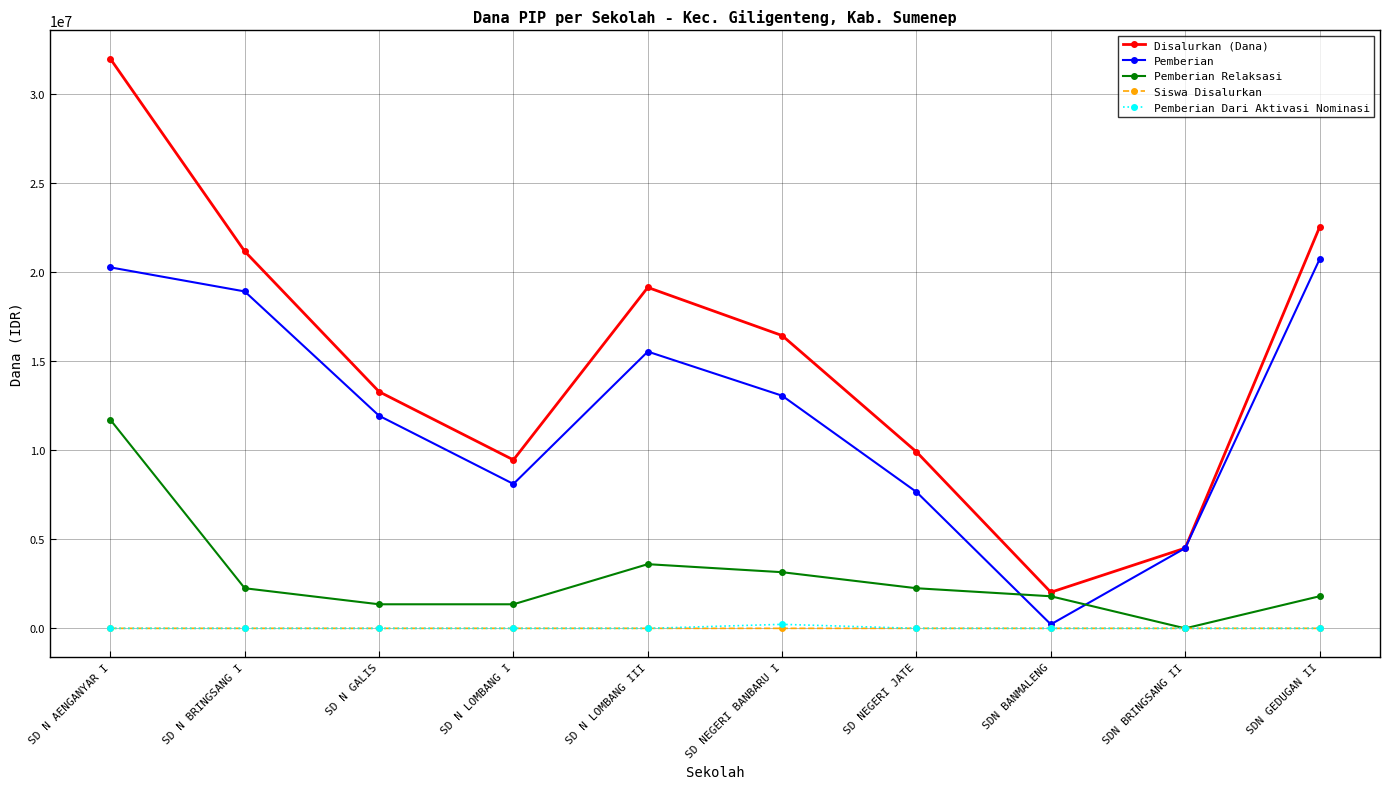

True or false: Pemberian Dari Aktivasi Nominasi and Disalurkan (Dana) intersect in this chart.

False